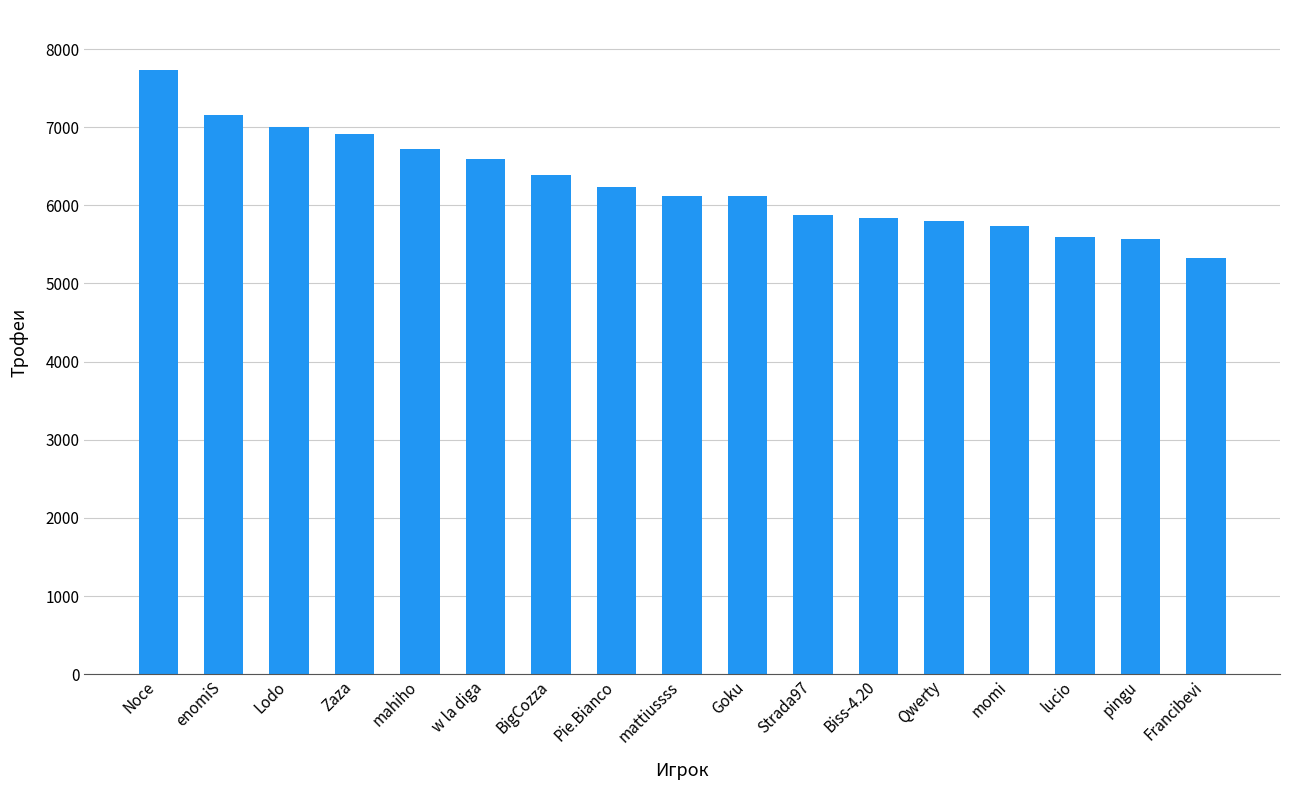

Approximately how many times larger is the value at Noce compared to pingu?

1.4